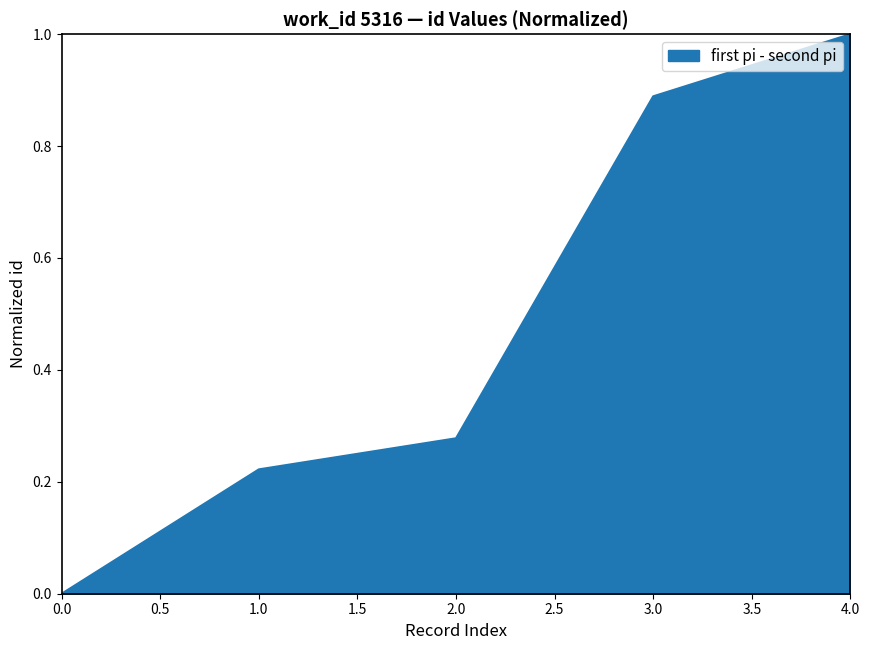

The chart shows a value of 1.6 at 4.0. True or false?

False